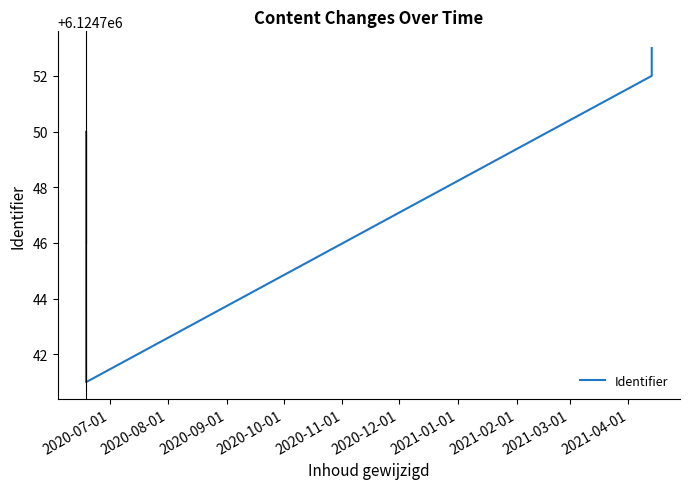

How many lines are shown in the chart?

1